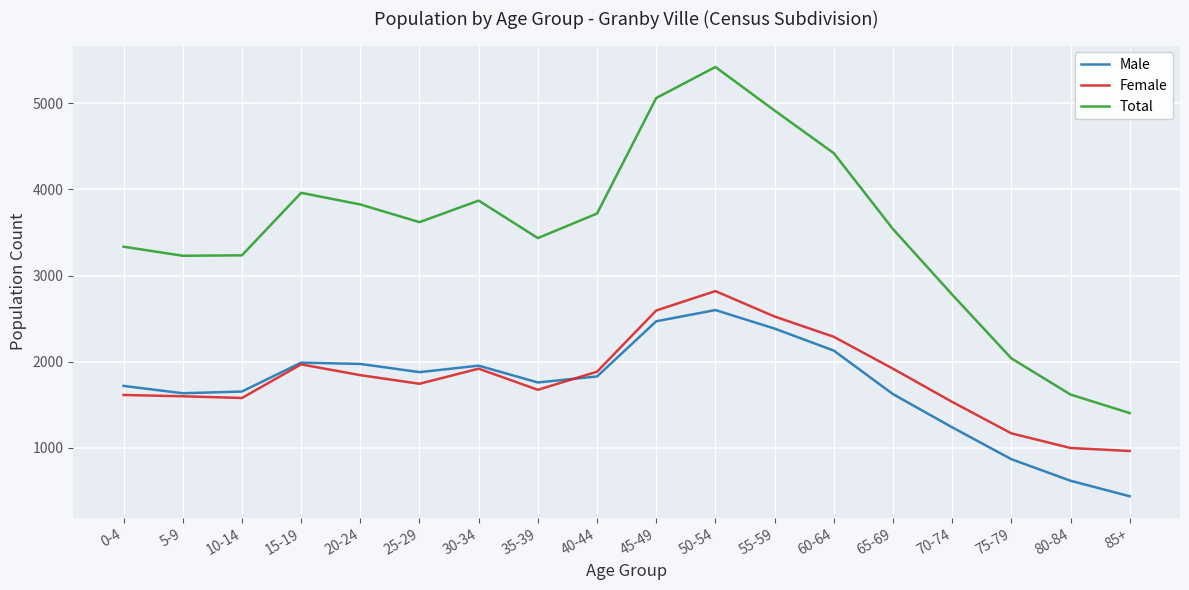

Is this an area chart (filled region under the line)?

No